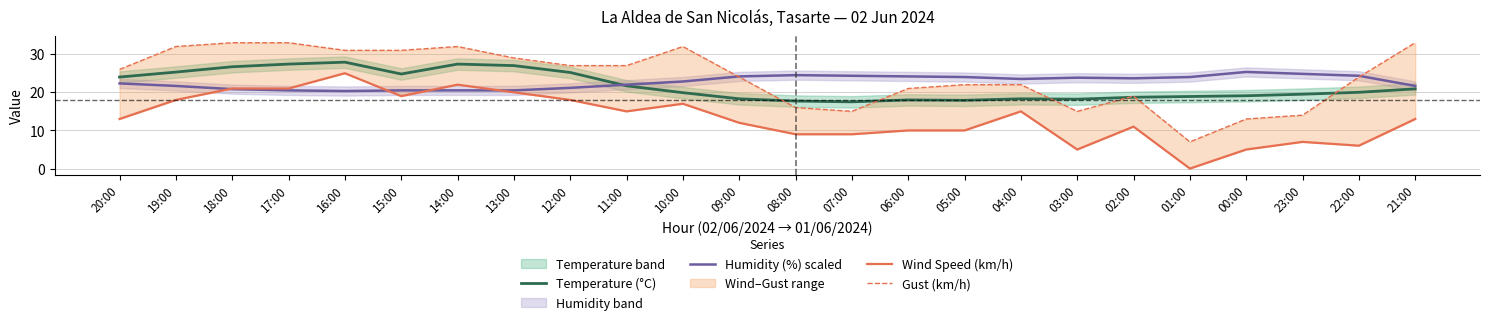

Between which two adjacent categories do Temperature (°C) and Gust (km/h) first intersect?

09:00 and 08:00